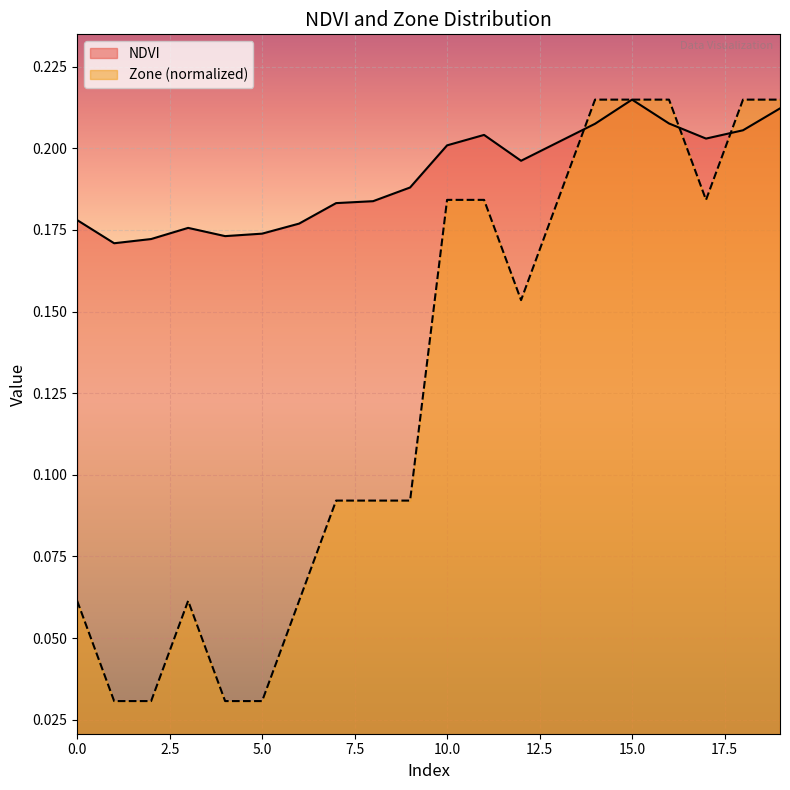

True or false: Zone has a value of 0.1 at 3.

True